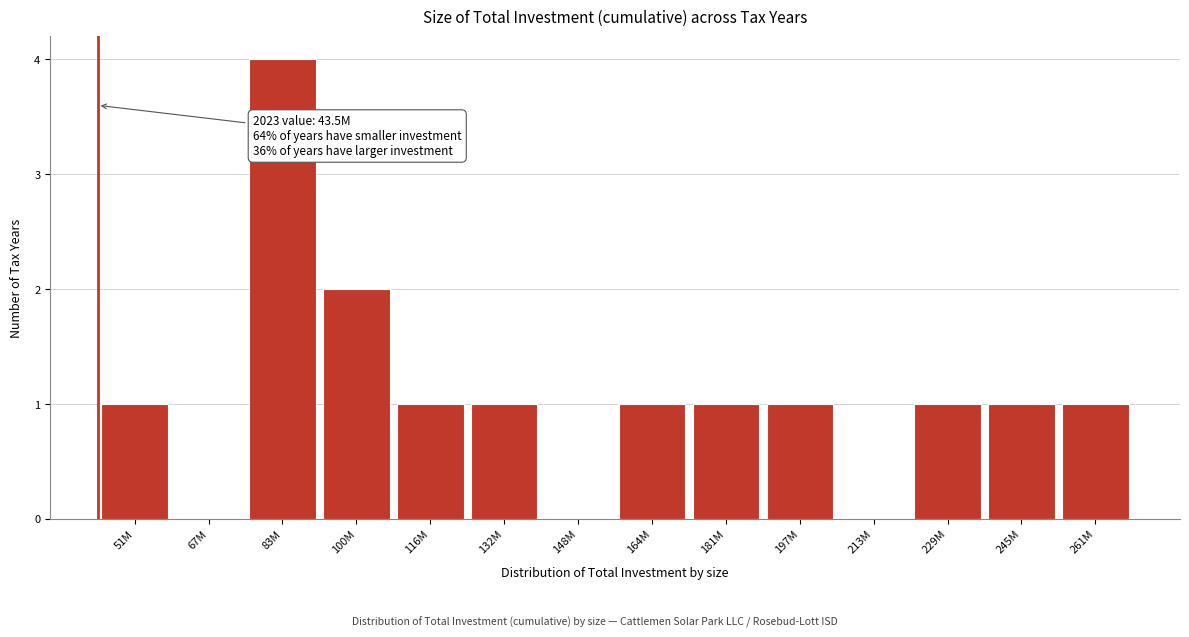

Reading left to right, extract all data points from this chart.

51M=1	67M=0	83M=4	100M=2	116M=1	132M=1	148M=0	164M=1	181M=1	197M=1	213M=0	229M=1	245M=1	261M=1